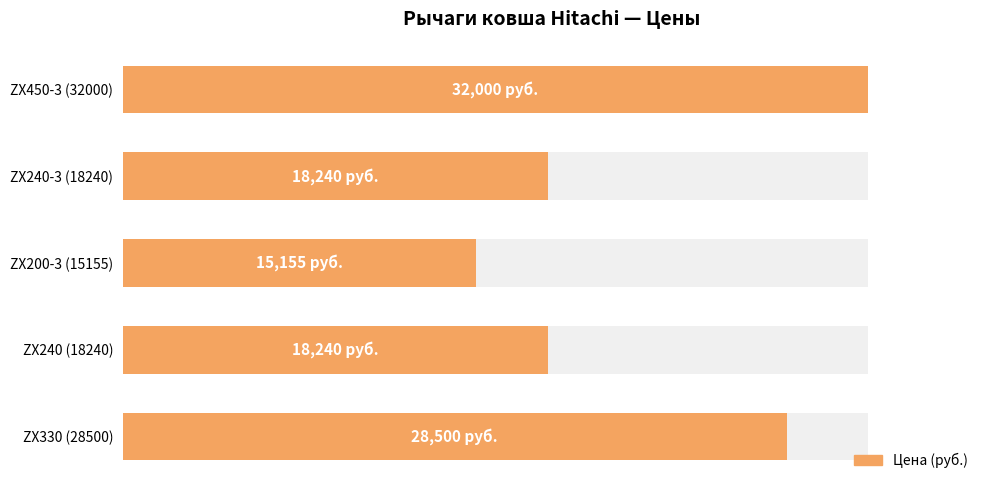

How many bars are there in total?

5